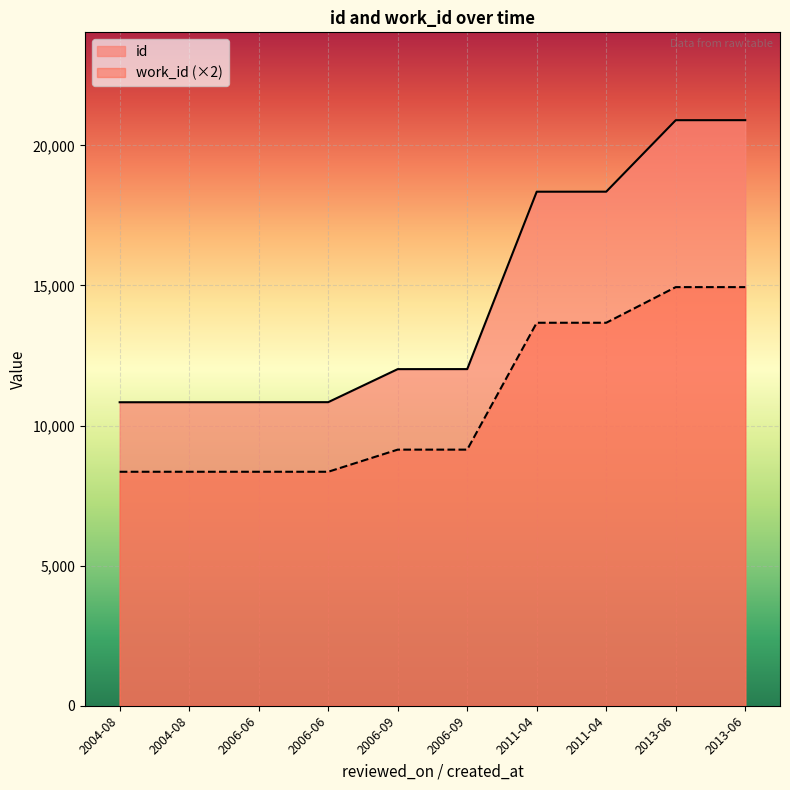

What is the sum of the id values at 2011-04 and 2006-06?

29179